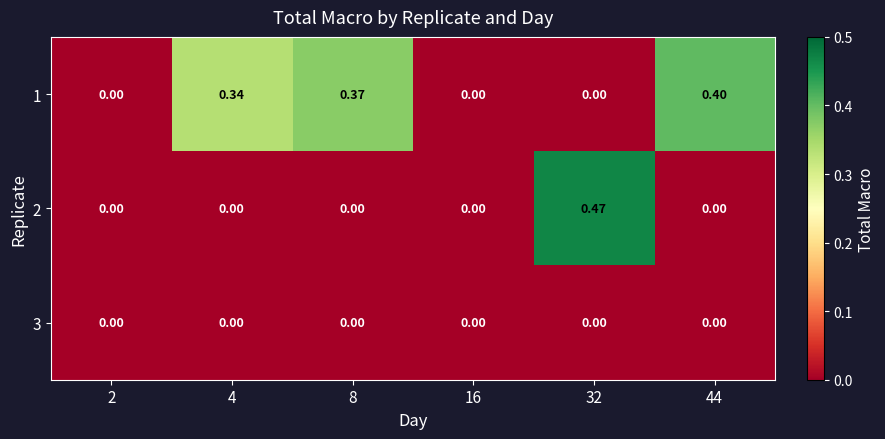

Which series changed the most between 32 and 44?

2